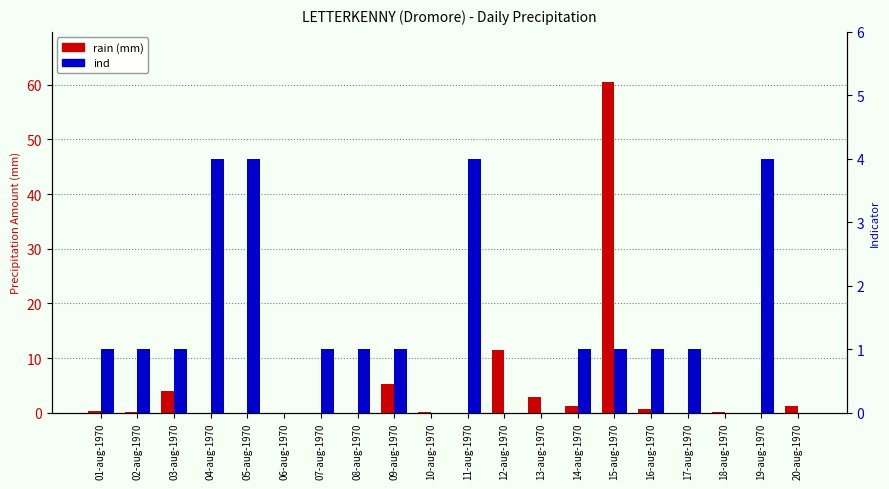

What is the total value across all series at 03-aug-1970?

4.9